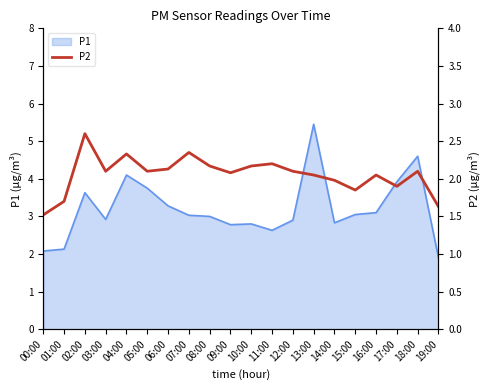

The value at 04:00 is 1.2. True or false?

False